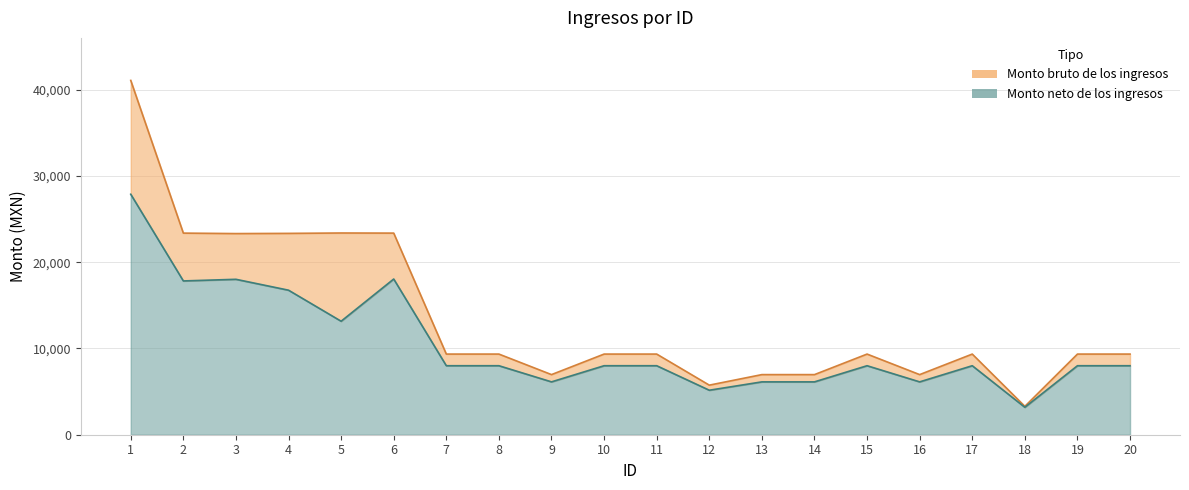

Where is the first local minimum for Monto neto de los ingresos?

2